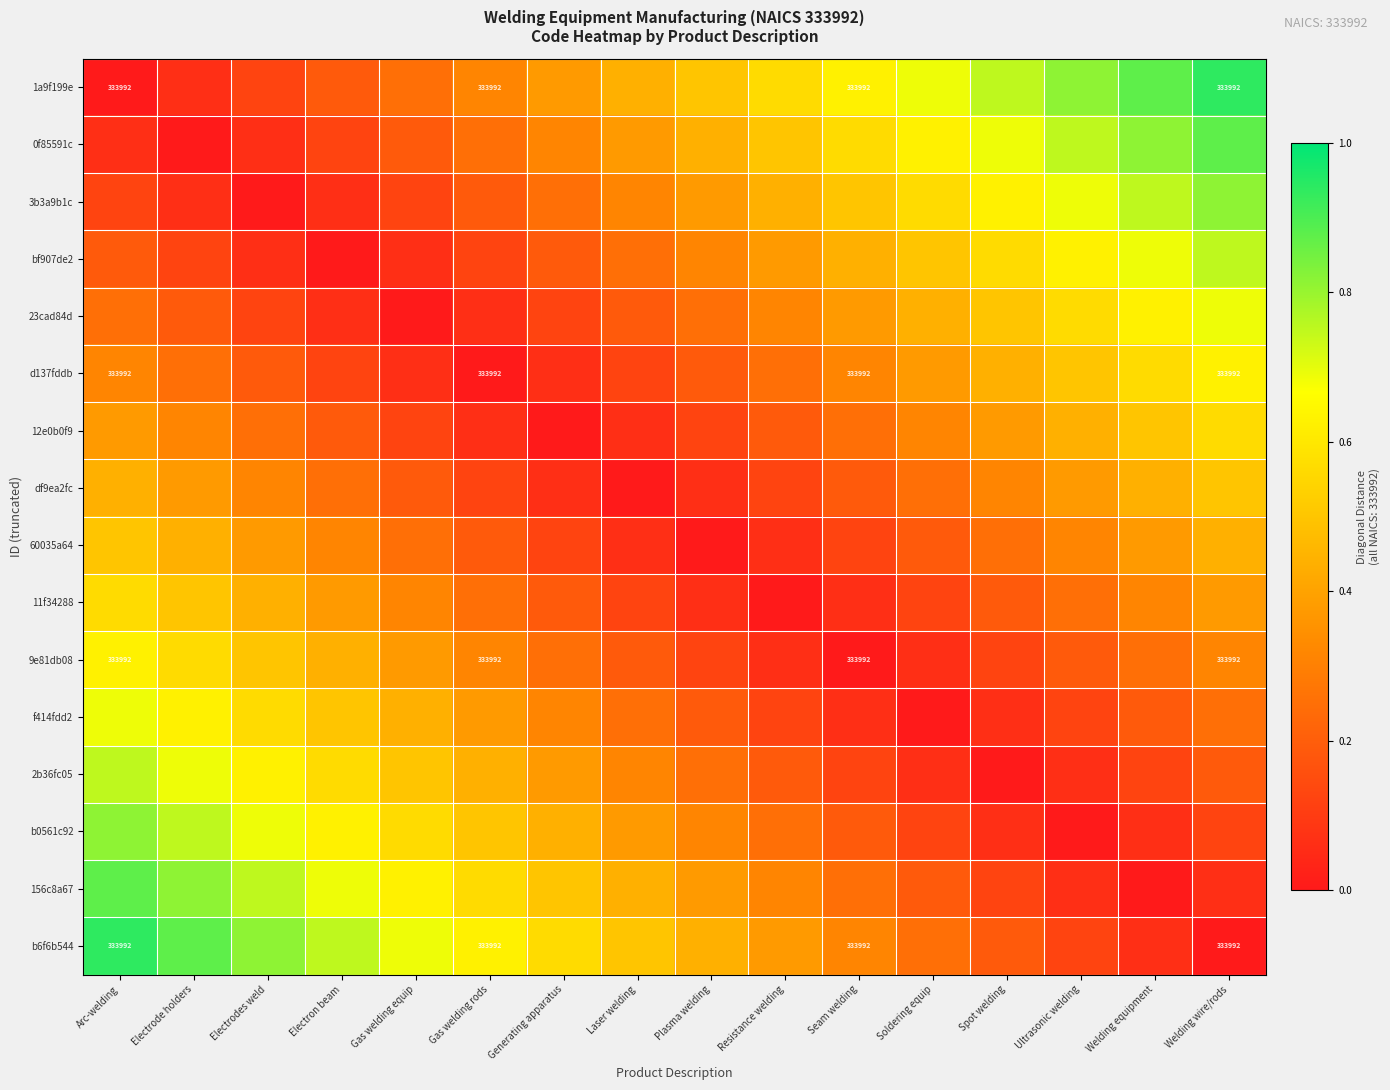

The value of bf907de2 at Seam welding is 0.4. True or false?

True